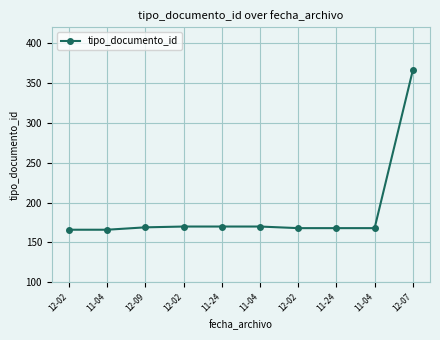

How many categories are shown in the chart?

10